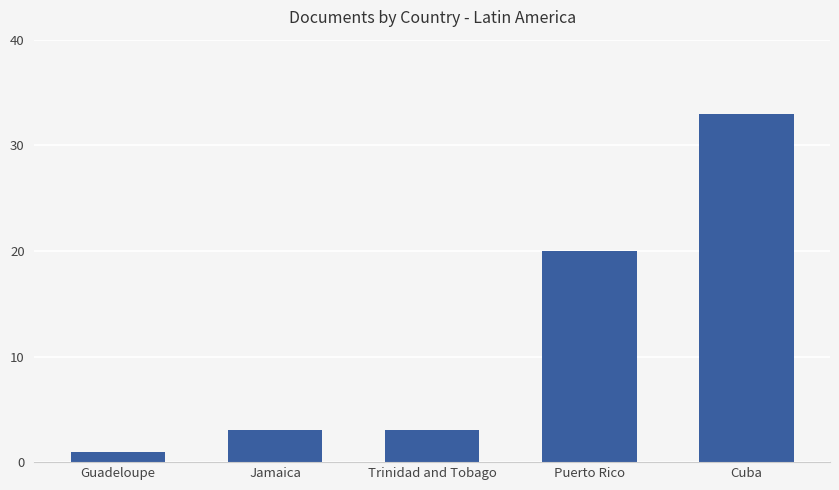

Approximately how many times larger is the value at Trinidad and Tobago compared to Guadeloupe?

3.0